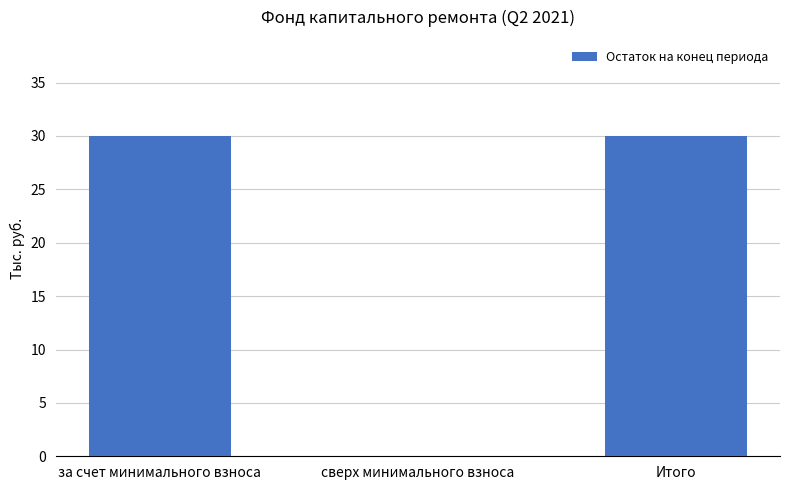

What is the approximate value at Итого?

30